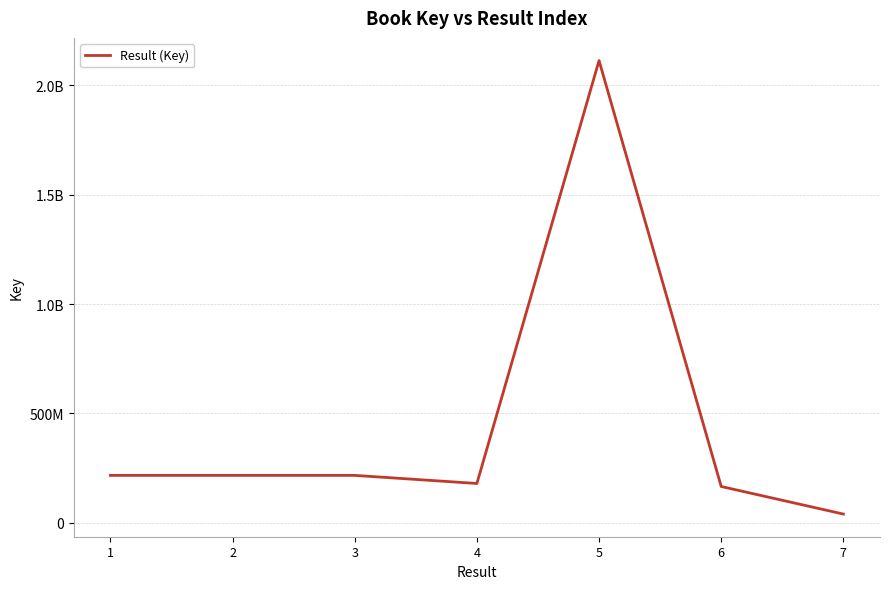

Read the value at 6, to the nearest 10.

165552110